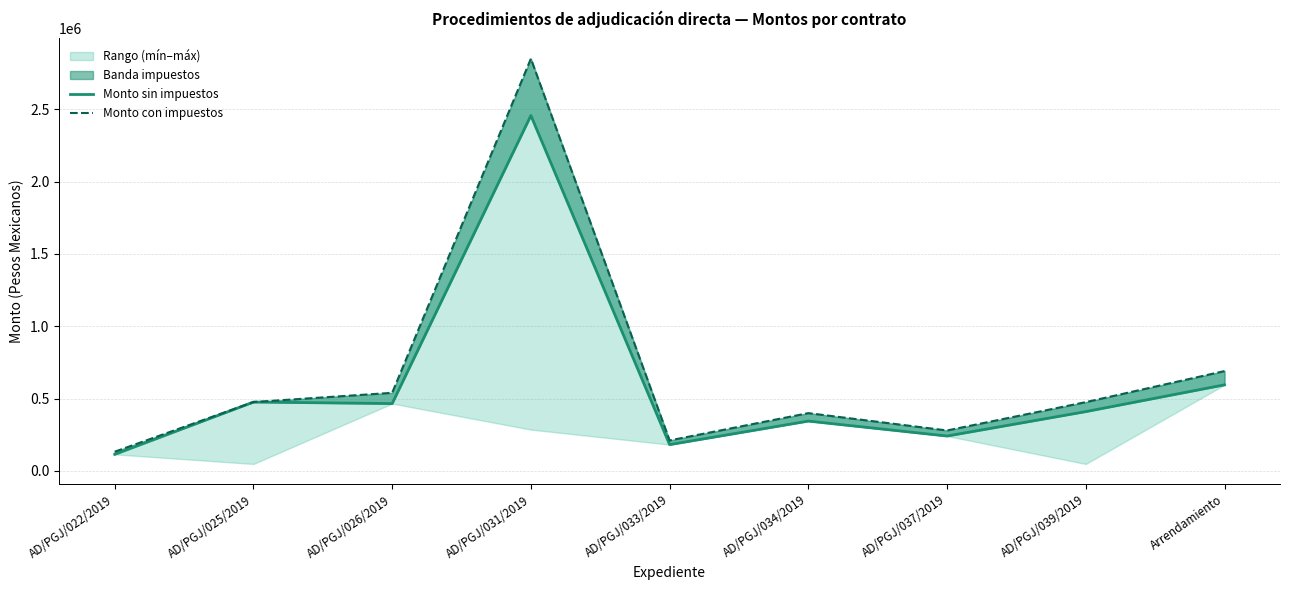

How many values in the Monto con impuestos series are below 475000?

4